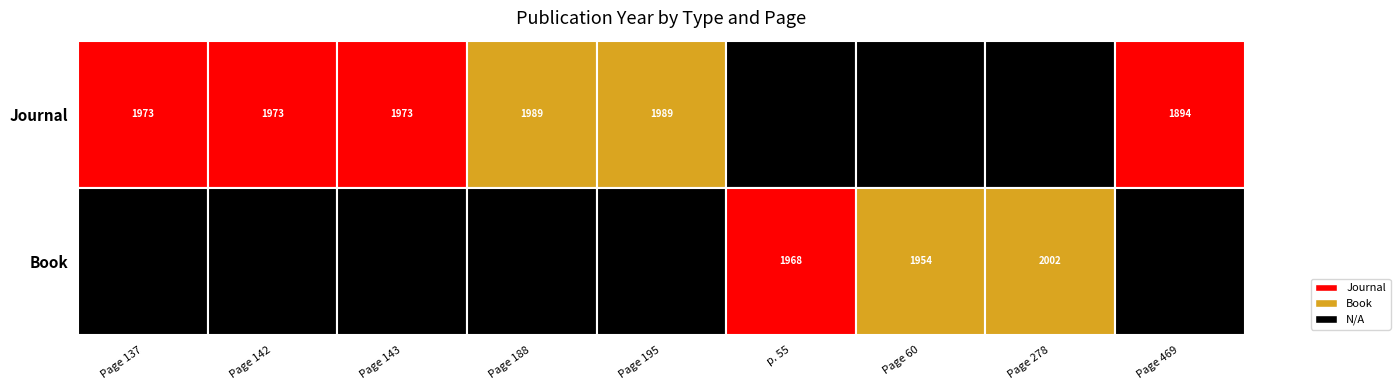

What is the sum of all Book values?

5924